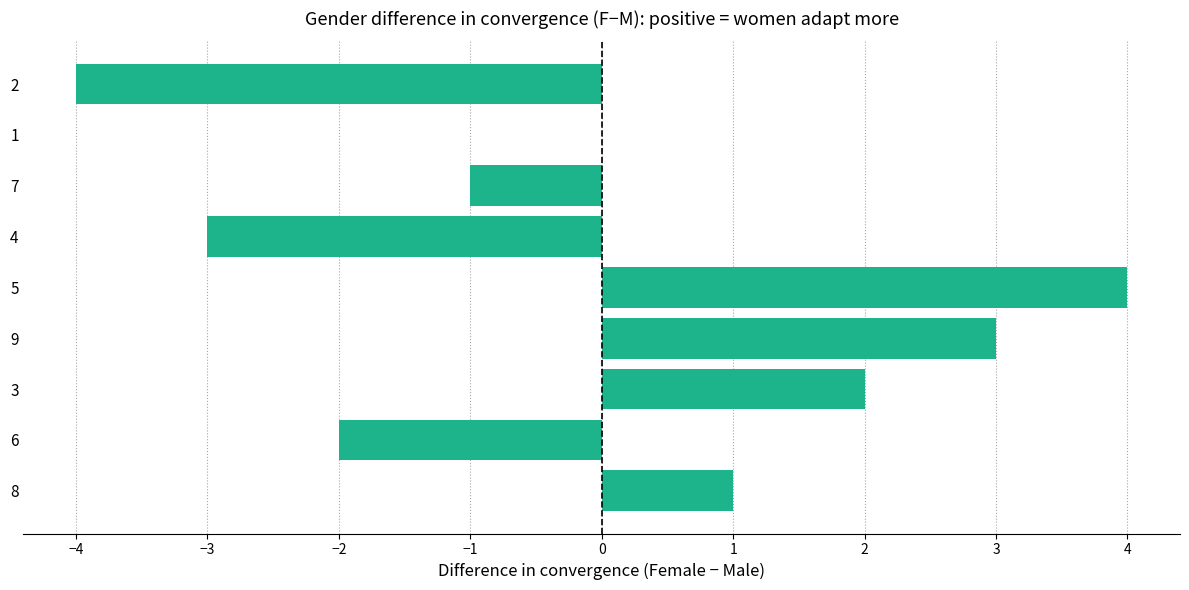

Reading bottom to top, extract all data points from this chart.

8=1	6=-2	3=2	9=3	5=4	4=-3	7=-1	1=0	2=-4